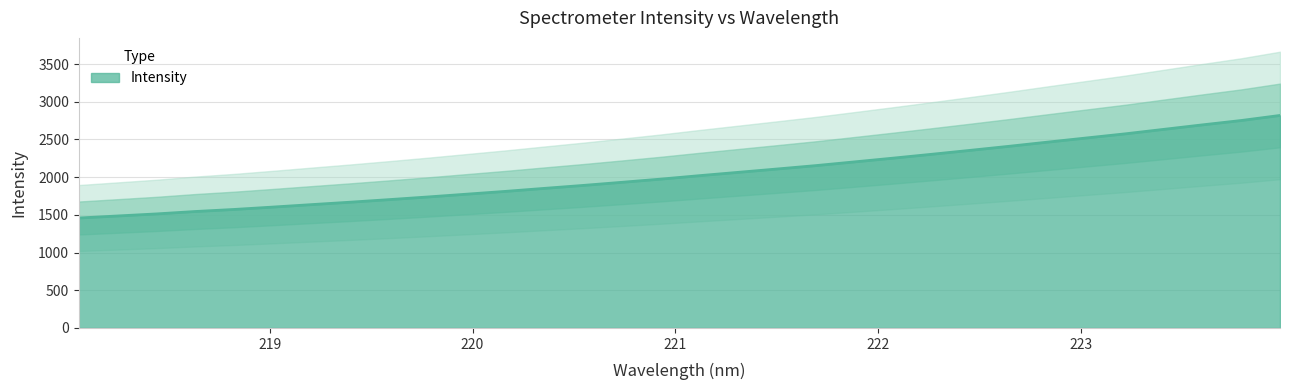

What is the difference between the second highest and minimum values?

1293.6